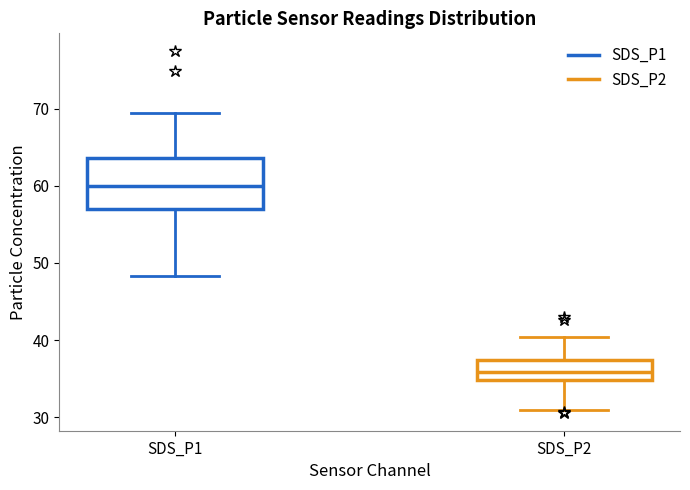

Reading left to right, transcribe this box plot: for each box, give where its median line is, the range the box spans, and where its two whiskers end, as read against the y-axis. The values are not printed on the chart, so give them approximately, as read against the axis.

SDS_P1: median 60, box 57 to 64, whiskers 48 to 69
SDS_P2: median 36, box 35 to 37, whiskers 31 to 40